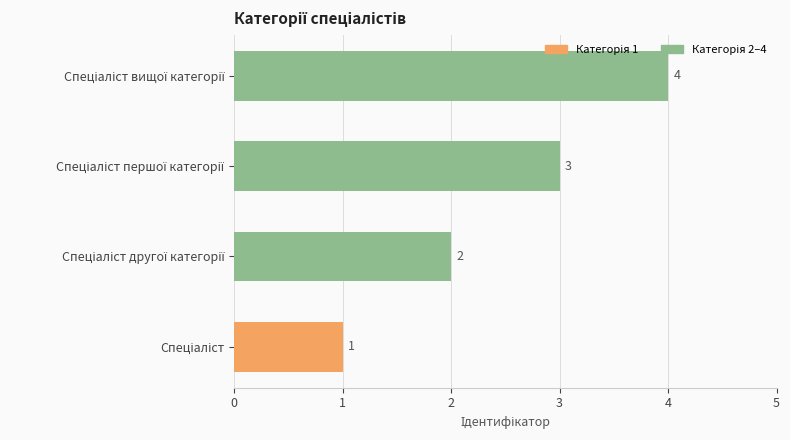

How many values are between 2 and 4?

3